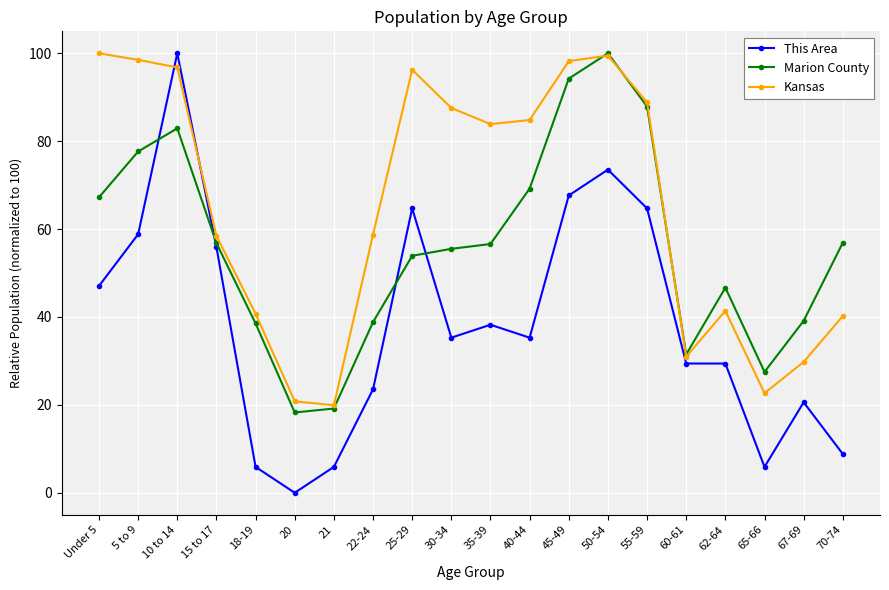

Which series has the largest range (max minus min)?

This Area